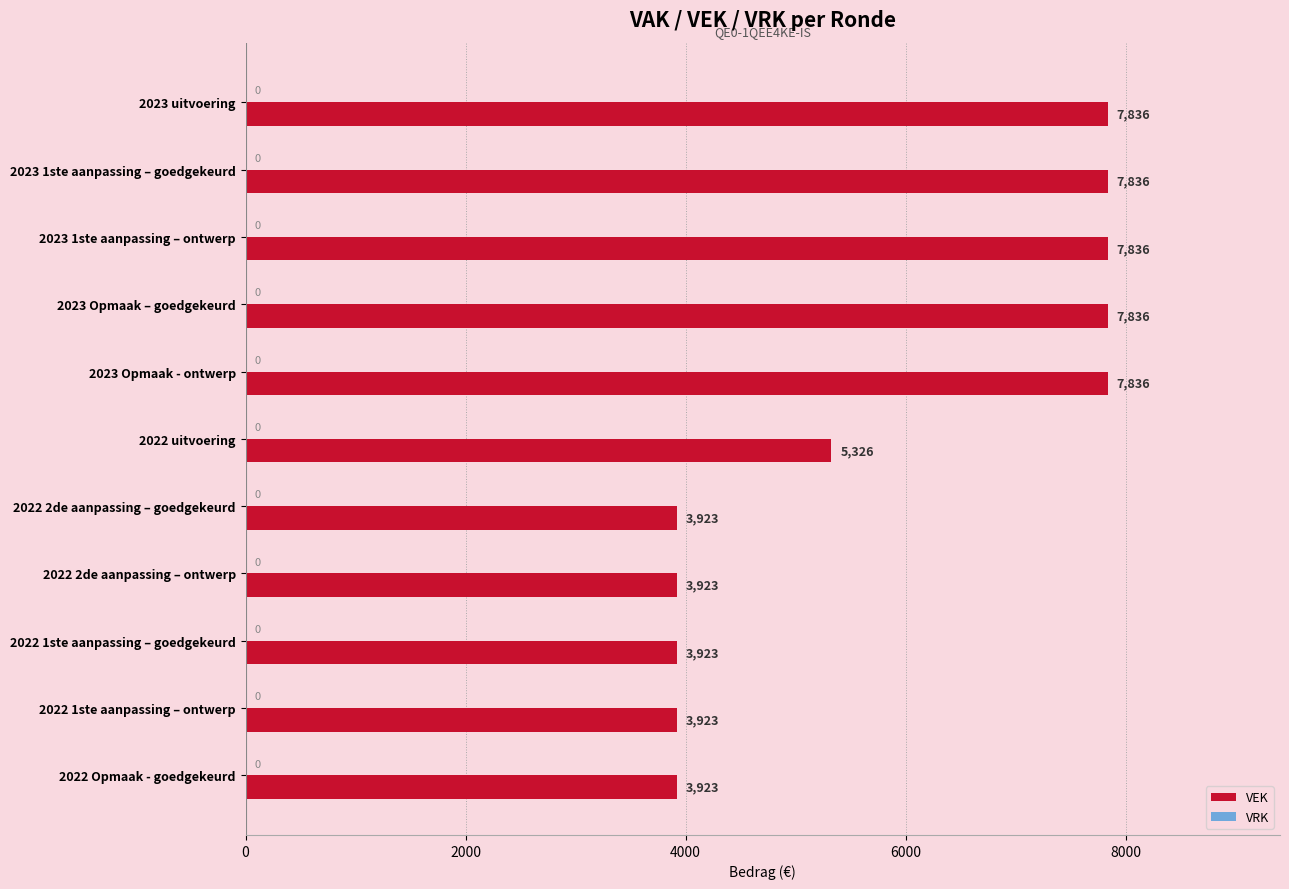

The chart shows a value of 3923 at 2022 Opmaak - goedgekeurd. True or false?

True